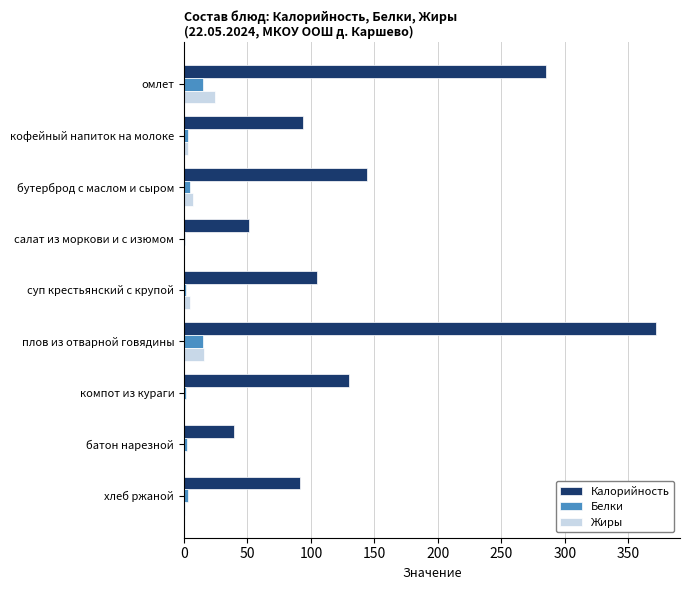

Which series changed the most between кофейный напиток на молоке and компот из кураги?

Калорийность